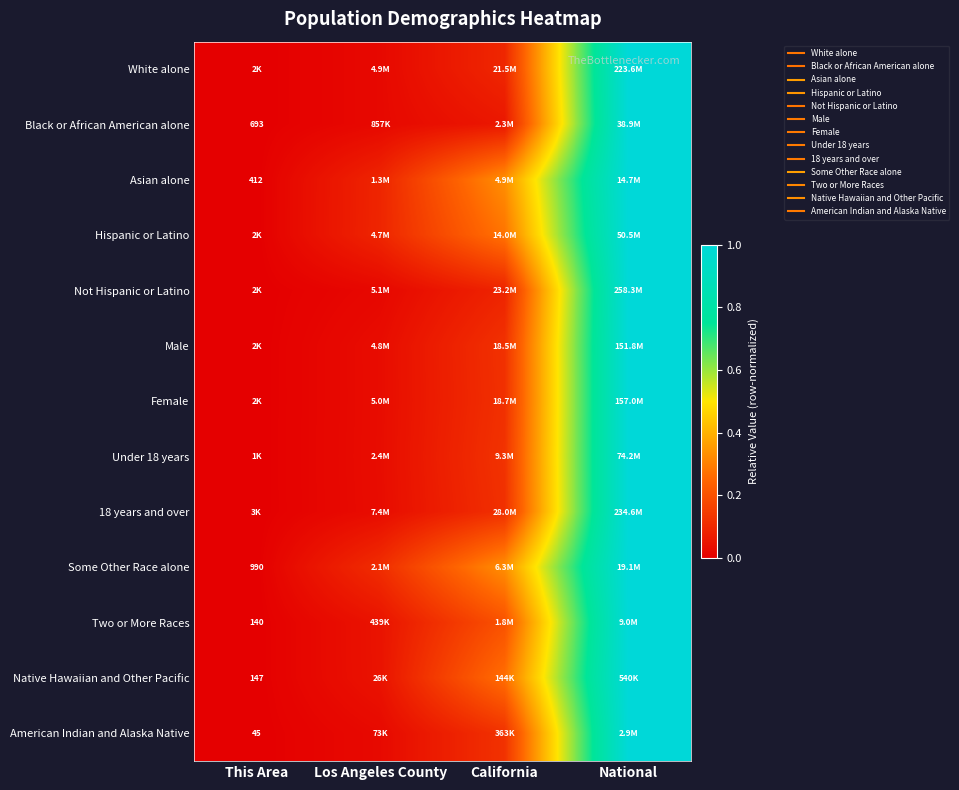

Is it true that Not Hispanic or Latino equals 0.0 at Los Angeles County?

True